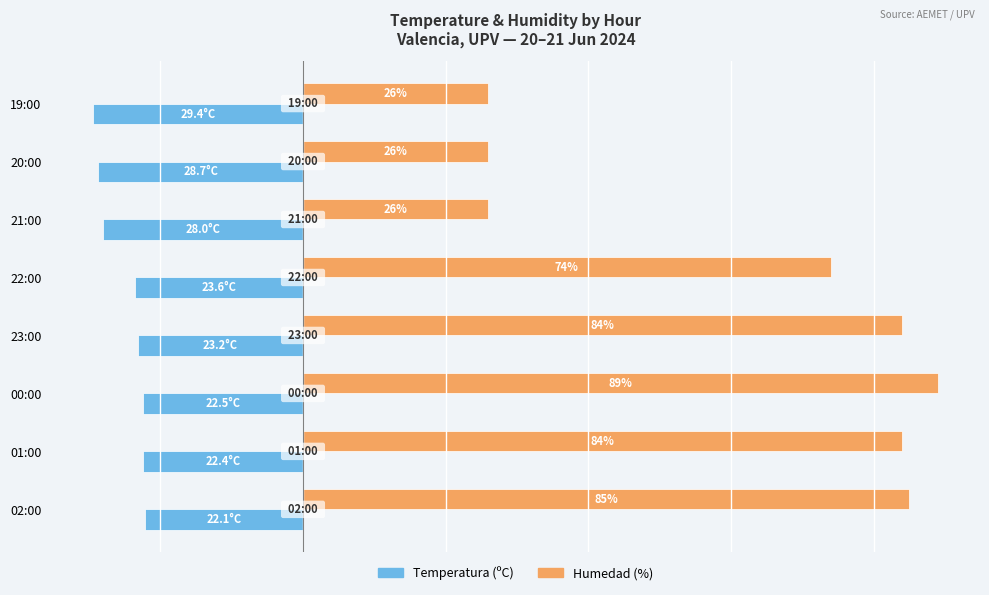

Where is Humedad (%) nearest to the value 57?

22:00